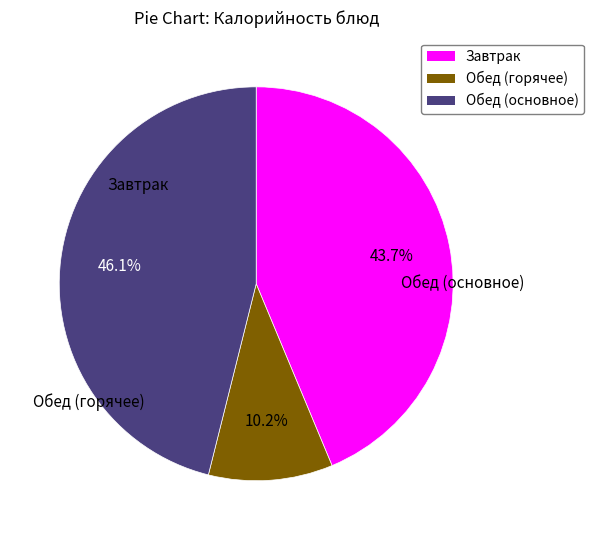

Is there a majority slice in this chart?

No